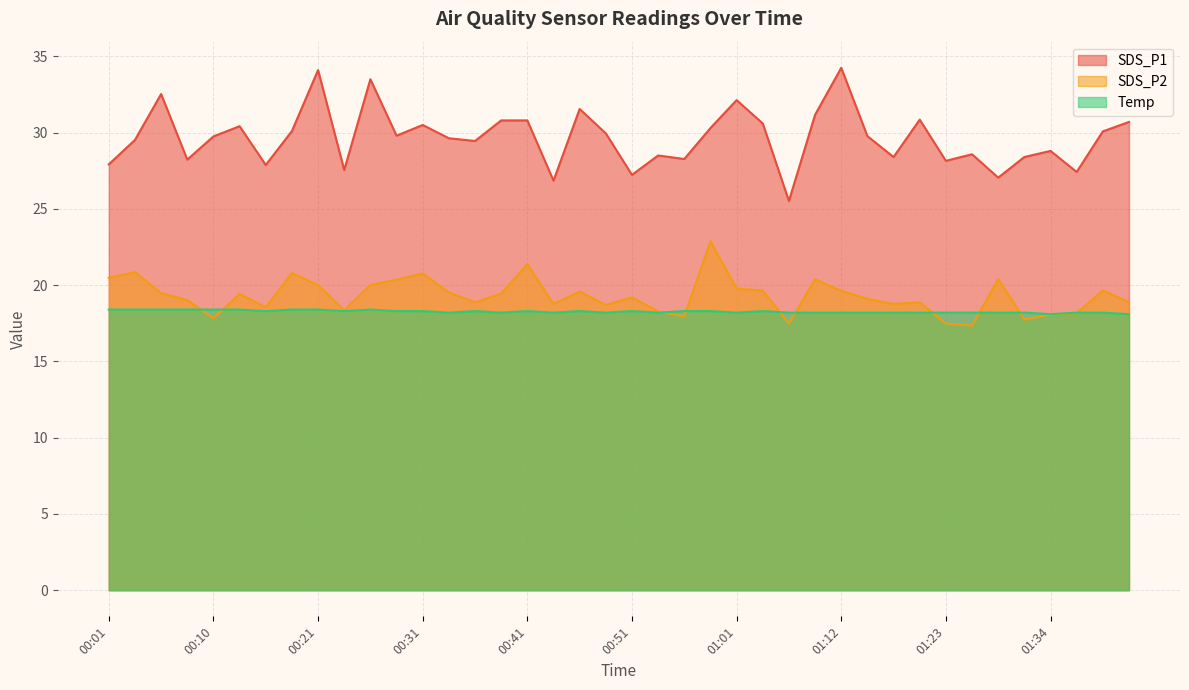

Reading left to right, what are all the values shown in this chart?

SDS_P1: 27.9	29.5	32.5	28.2	29.8	30.4	27.9	30.1	34.1	27.6	33.5	29.8	30.5	29.6	29.4	30.8	30.8	26.9	31.6	29.9	27.2	28.5	28.3	30.3	32.1	30.6	25.5	31.2	34.2	29.8	28.4	30.9	28.1	28.6	27.1	28.4	28.8	27.4	30.1	30.7
SDS_P2: 20.5	20.9	19.5	19.0	17.8	19.4	18.6	20.8	20.0	18.4	20.0	20.4	20.8	19.5	18.9	19.4	21.4	18.8	19.6	18.7	19.2	18.3	17.9	22.9	19.8	19.6	17.5	20.4	19.6	19.1	18.8	18.9	17.5	17.4	20.4	17.8	18.1	18.2	19.6	18.9
Temp: 18.4	18.4	18.4	18.4	18.4	18.4	18.3	18.4	18.4	18.3	18.4	18.3	18.3	18.2	18.3	18.2	18.3	18.2	18.3	18.2	18.3	18.2	18.3	18.3	18.2	18.3	18.2	18.2	18.2	18.2	18.2	18.2	18.2	18.2	18.2	18.2	18.1	18.2	18.2	18.1